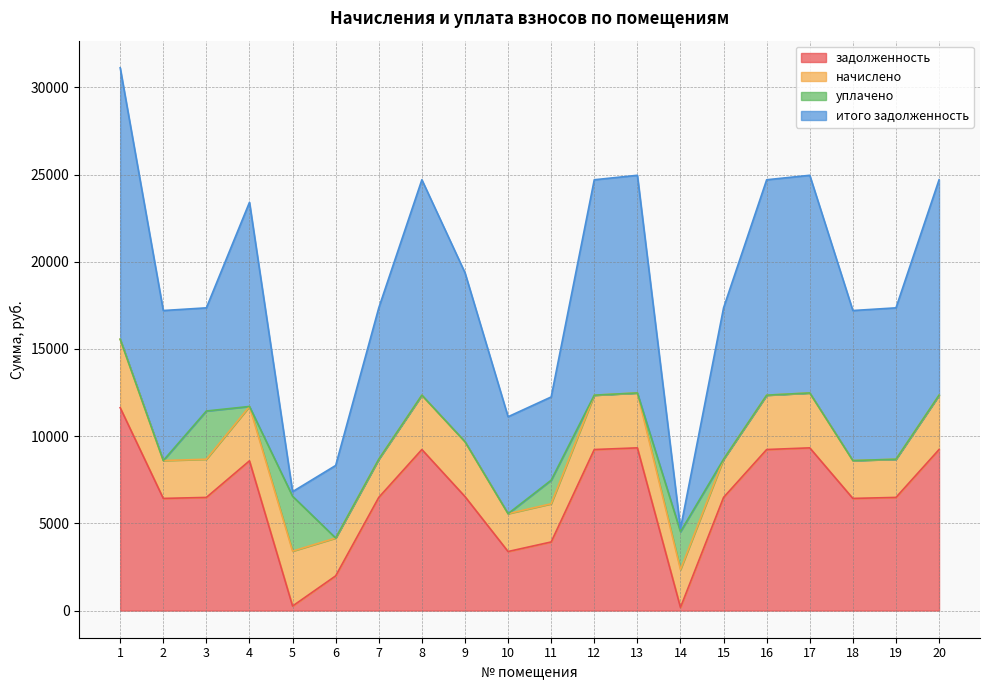

True or false: итого задолженность and задолженность intersect in this chart.

False